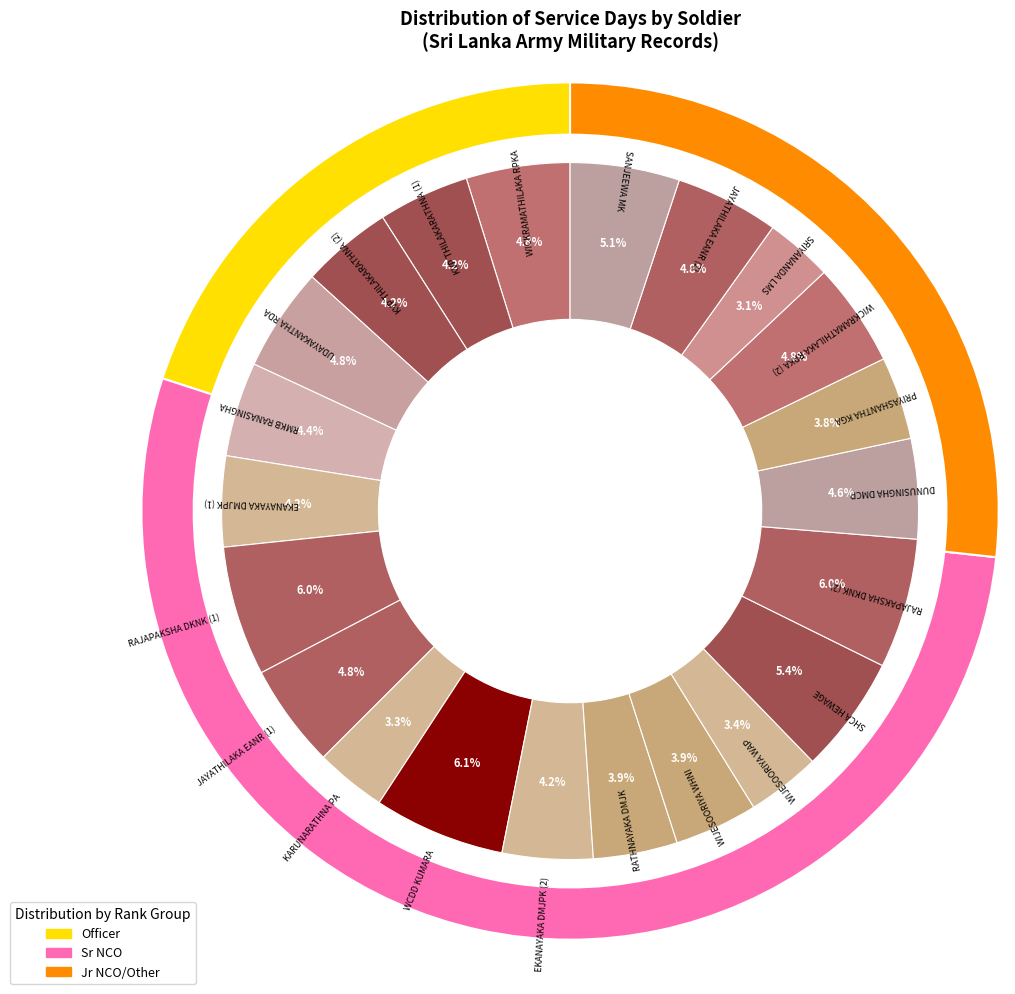

How many segments does this pie chart have?

22